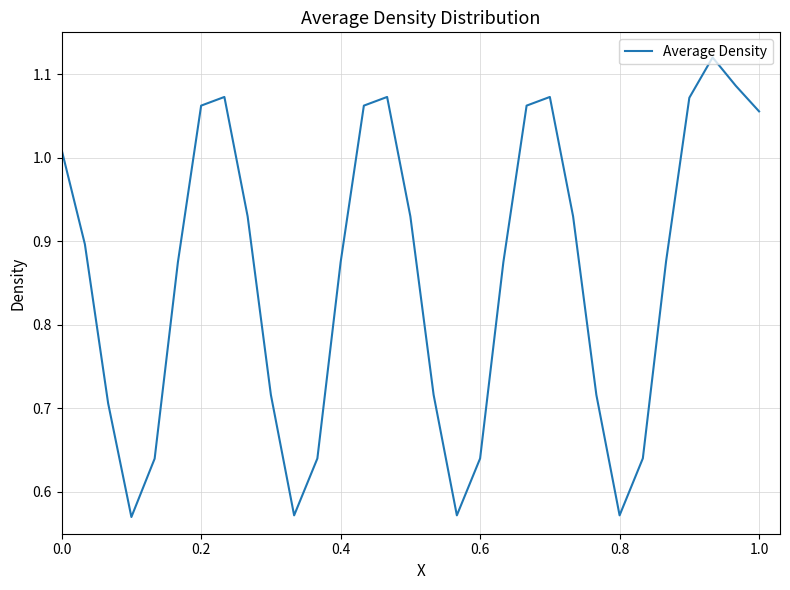

How many lines are shown in the chart?

1